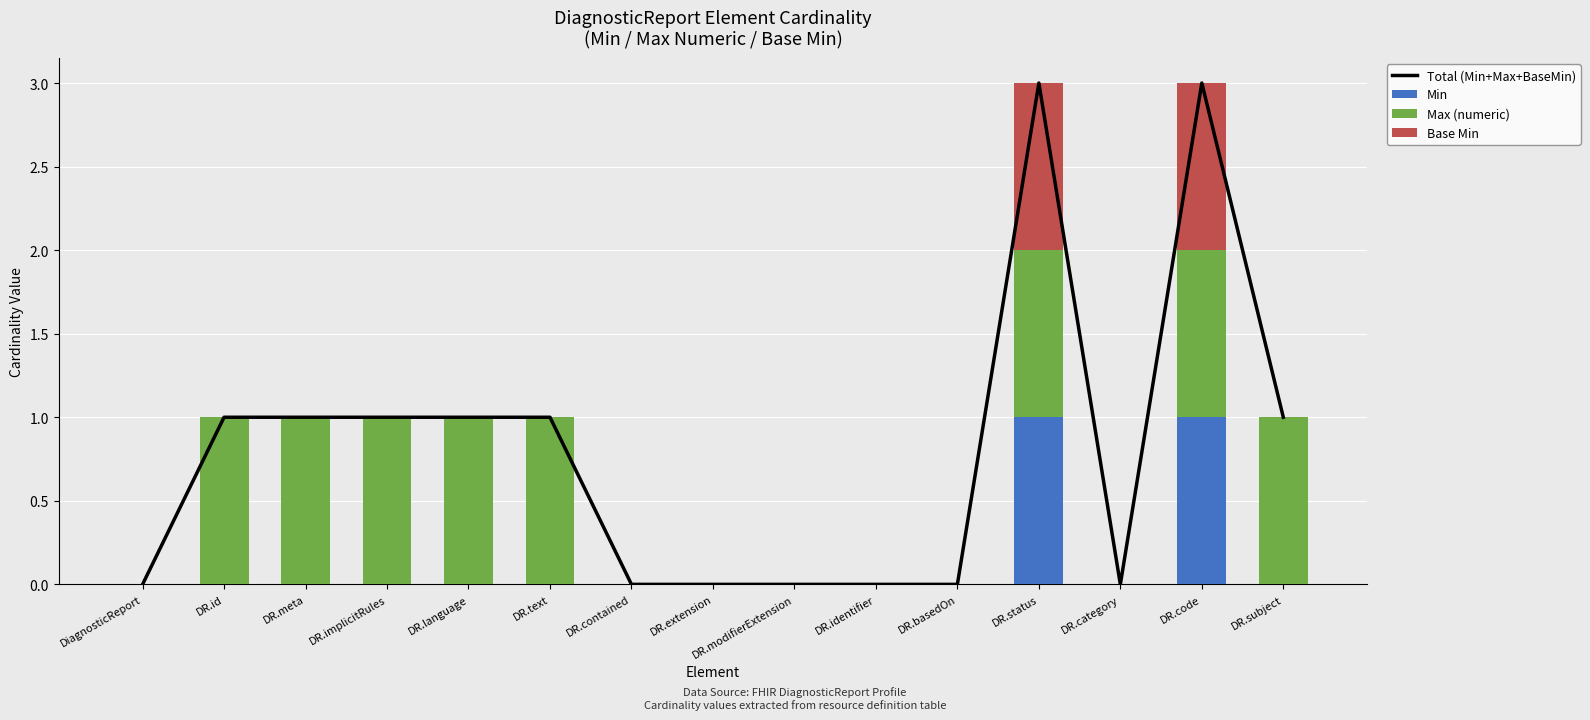

How many series are shown in this chart?

4